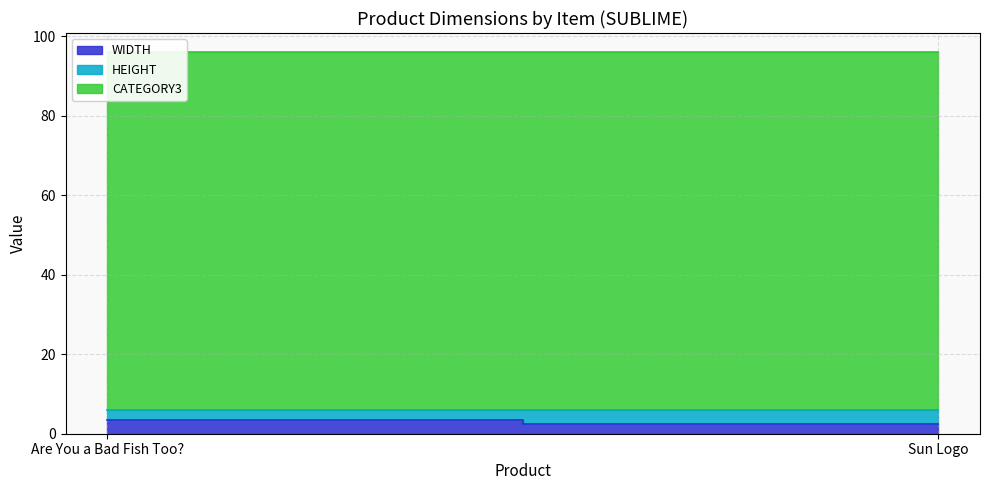

At which label is WIDTH closest to 3?

Are You a Bad Fish Too?